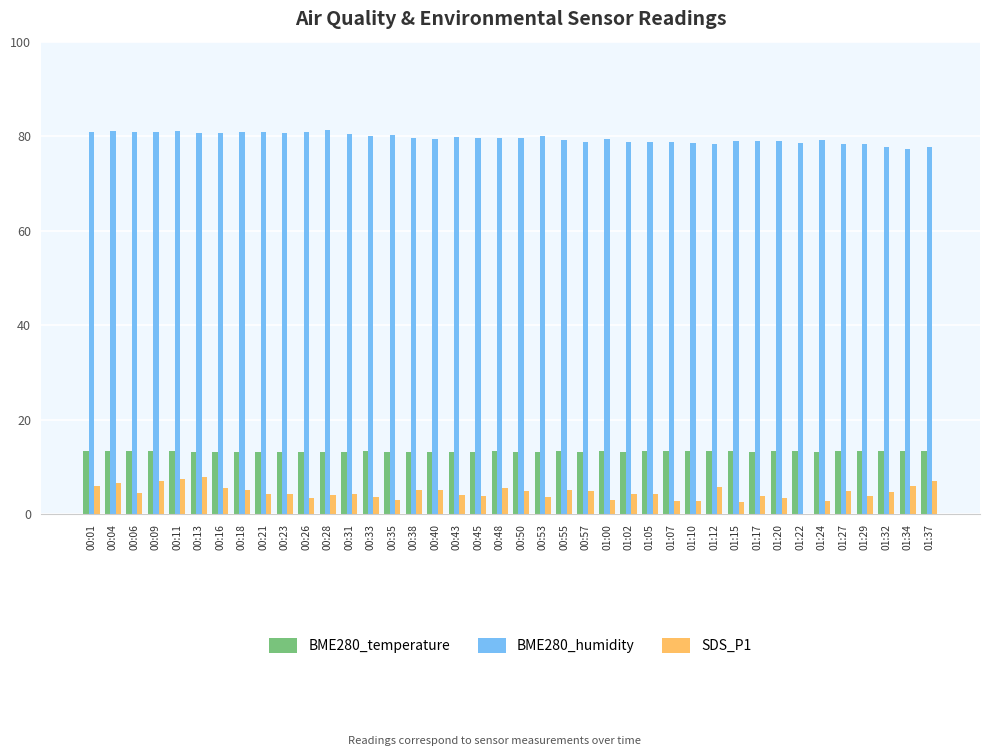

What is the sum of the BME280_humidity values at 01:10 and 00:45?

158.1